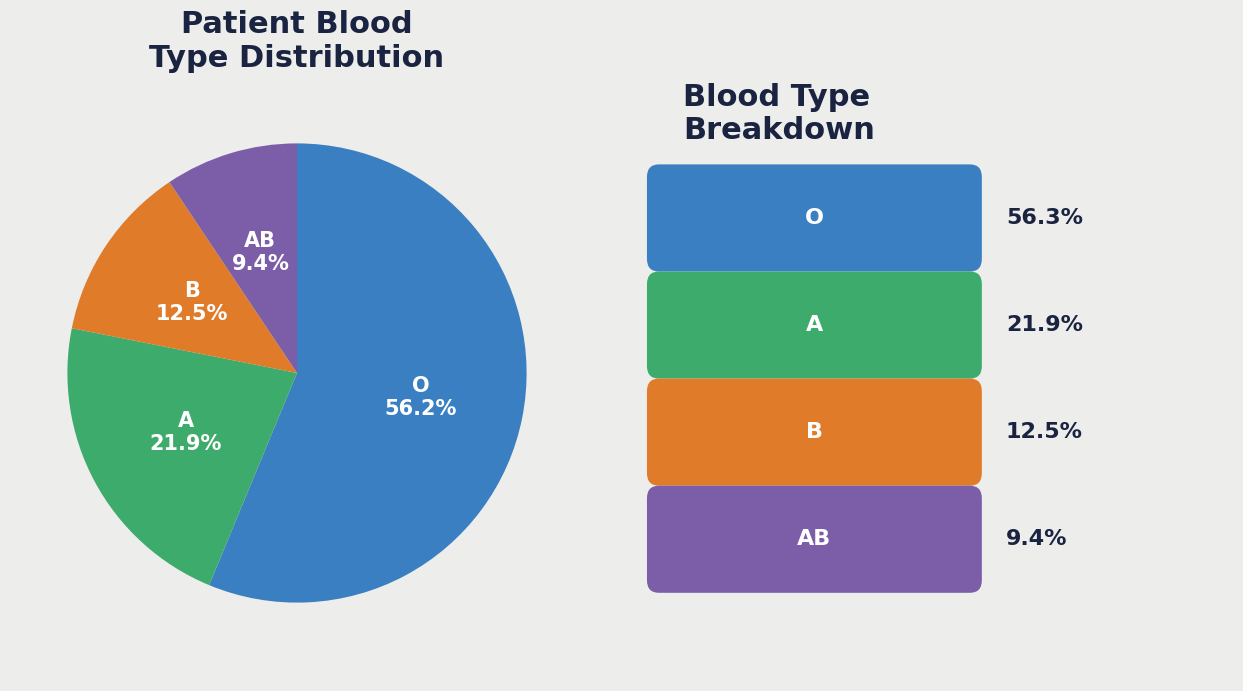

How many segments does this pie chart have?

4